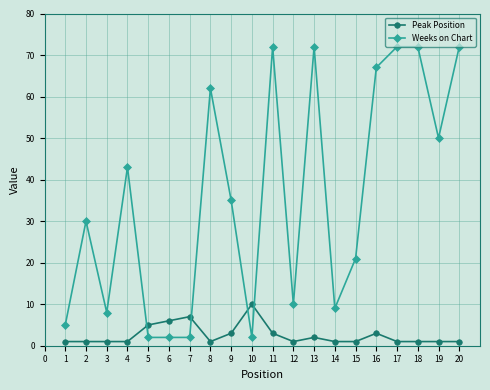

Between 10 and 15, which series saw the biggest shift?

Weeks on Chart